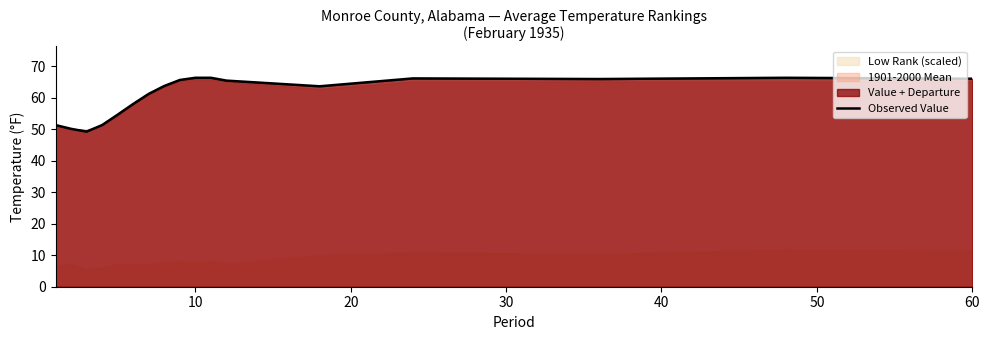

What is the difference between the maximum and minimum values?

17.1